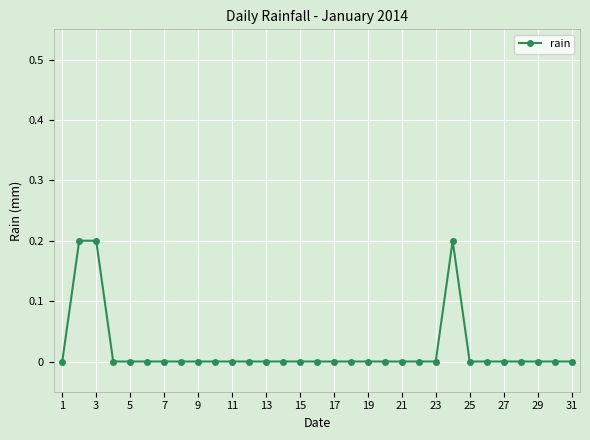

True or false: there are more than 0 points higher than both neighbors.

True